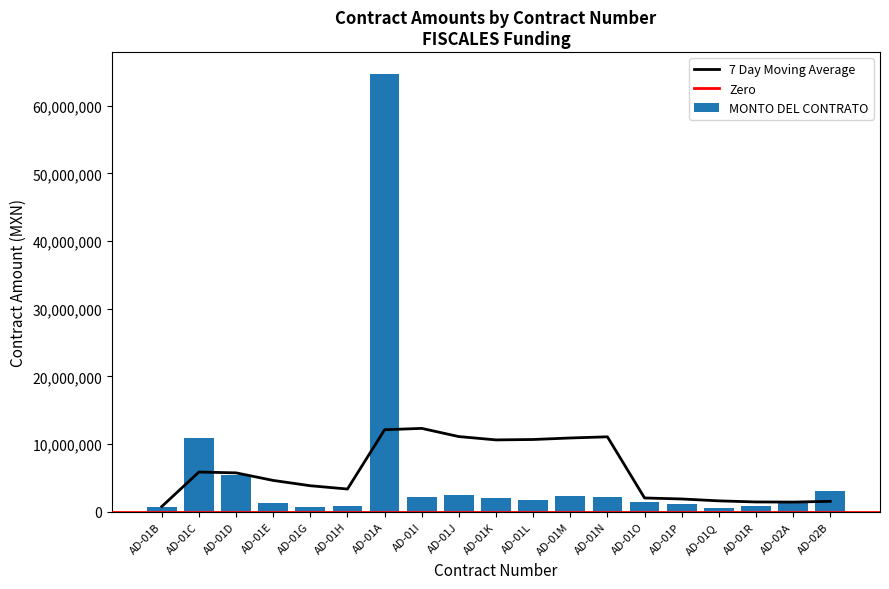

What is the label of the 1st bar from the right?

AD-02B